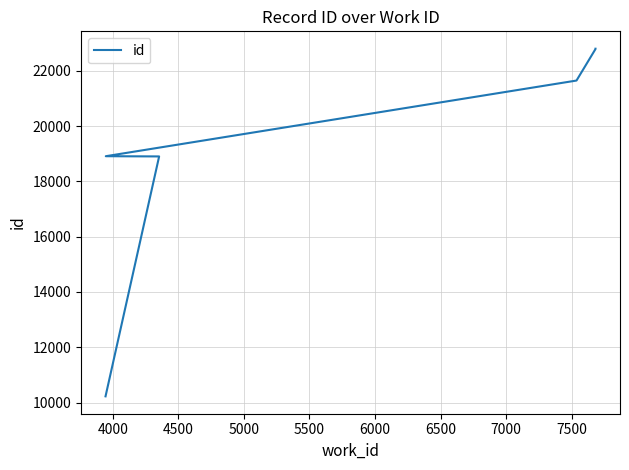

Which has a higher value, 4000 or 4500?

4500